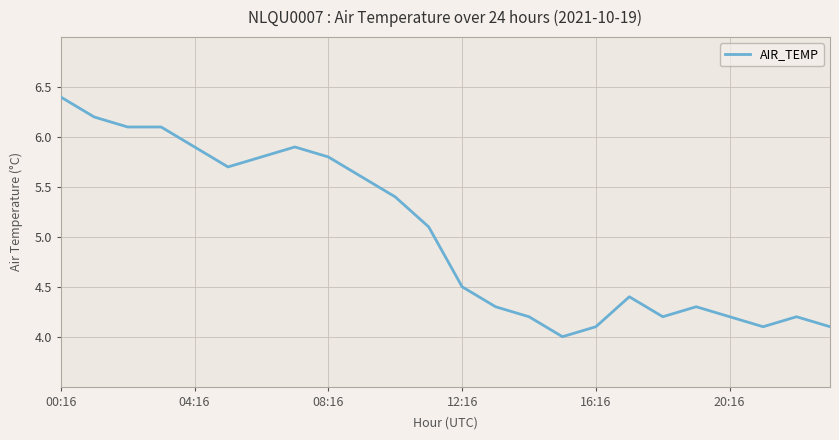

Reading left to right, what are all the values shown in this chart?

6.4	6.2	6.1	6.1	5.9	5.7	5.8	5.9	5.8	5.6	5.4	5.1	4.5	4.3	4.2	4.0	4.1	4.4	4.2	4.3	4.2	4.1	4.2	4.1